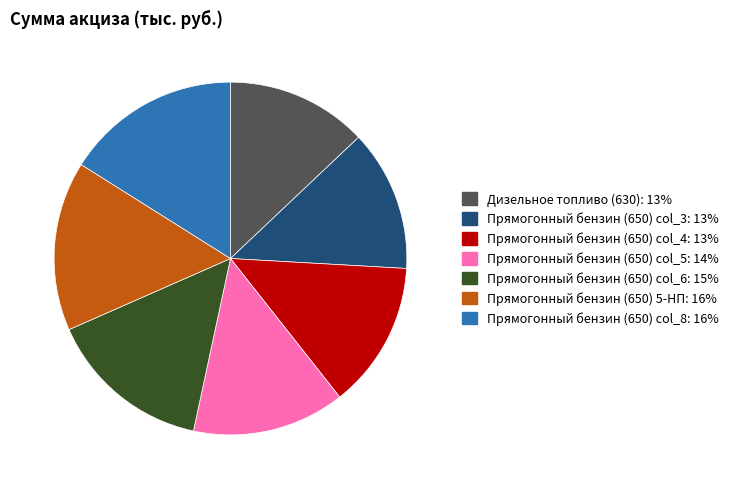

Combined, do Прямогонный бензин (650) col_8 and Прямогонный бензин (650) col_6 account for over 50%?

No